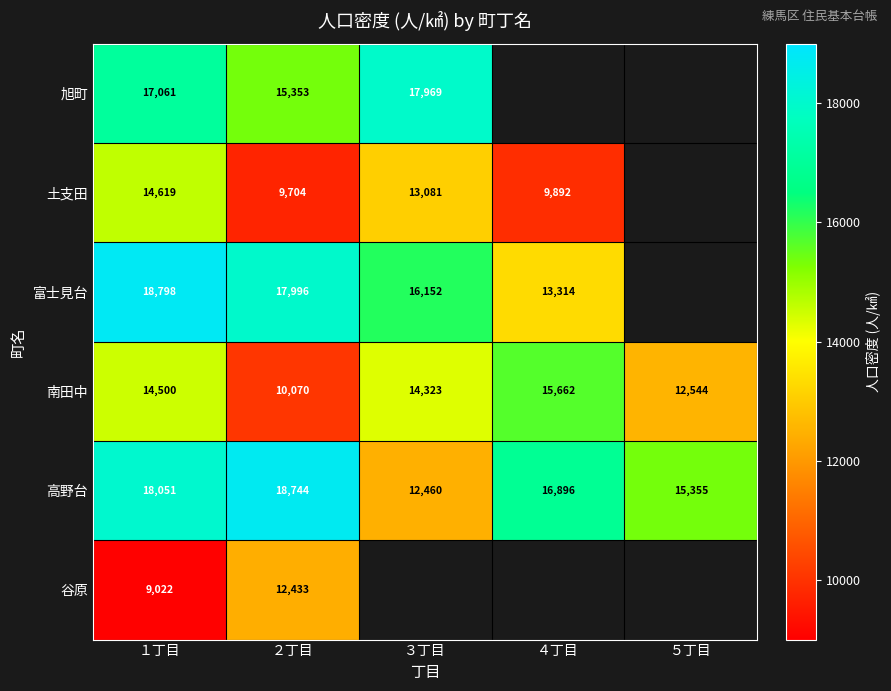

At １丁目, list the series in order from smallest to largest.

谷原, 南田中, 土支田, 旭町, 高野台, 富士見台